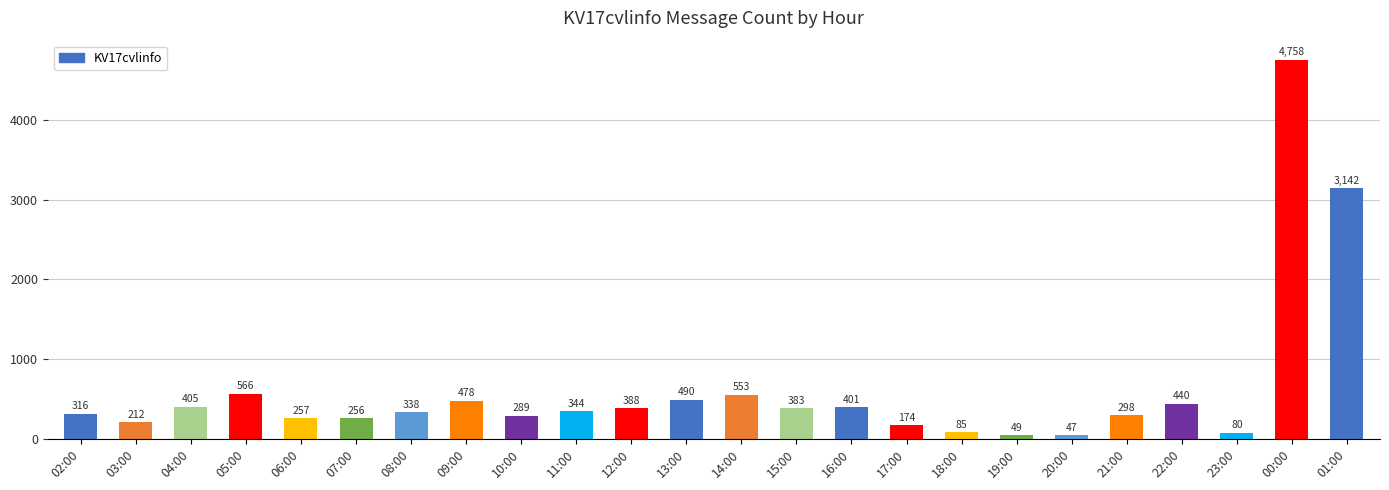

What is the sum of the values at 20:00 and 04:00?

452